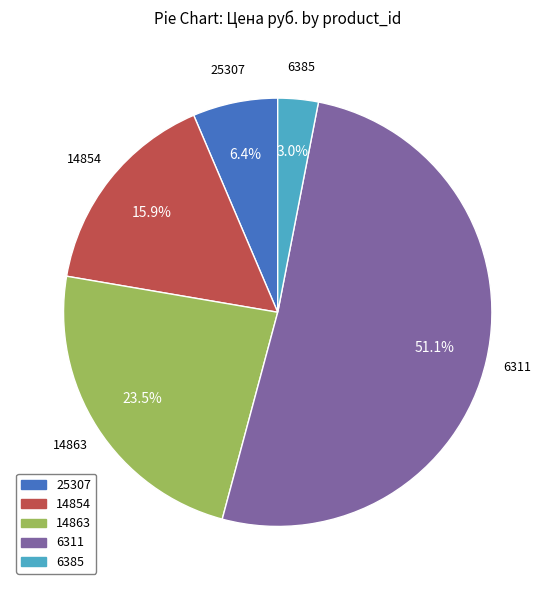

Is it true that 25307 is 6% of the pie?

True